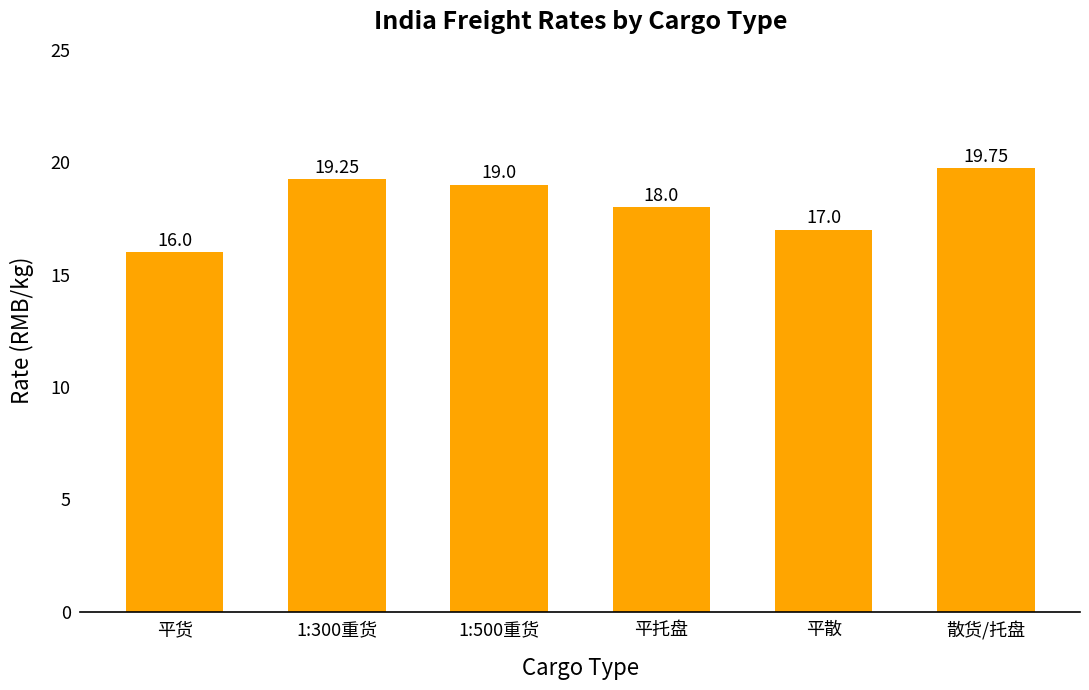

What is the label of the 1st bar from the left?

平货